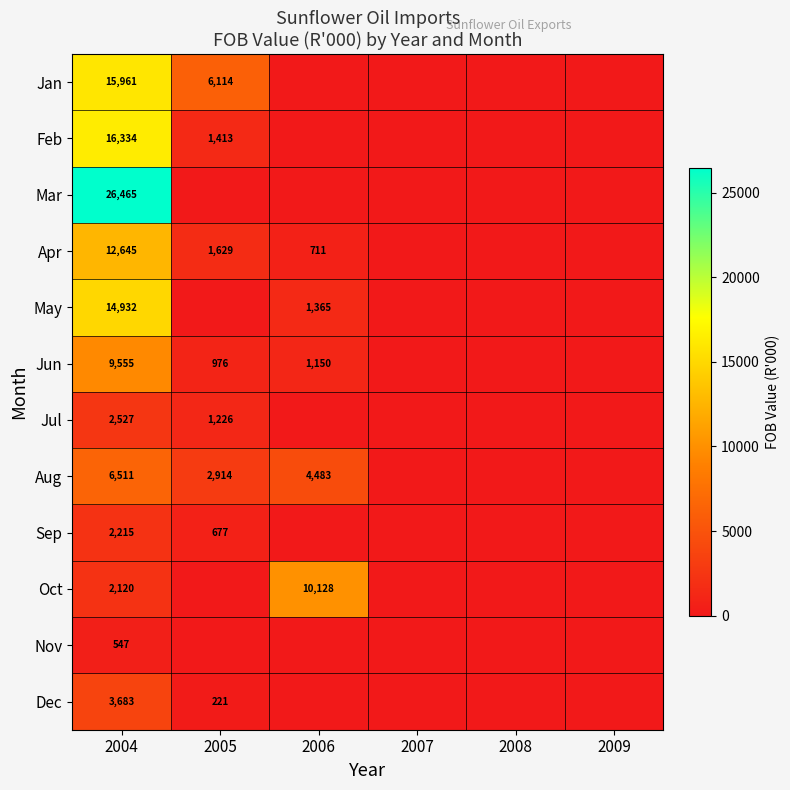

Is it true that Jan equals 3156 at 2005?

False